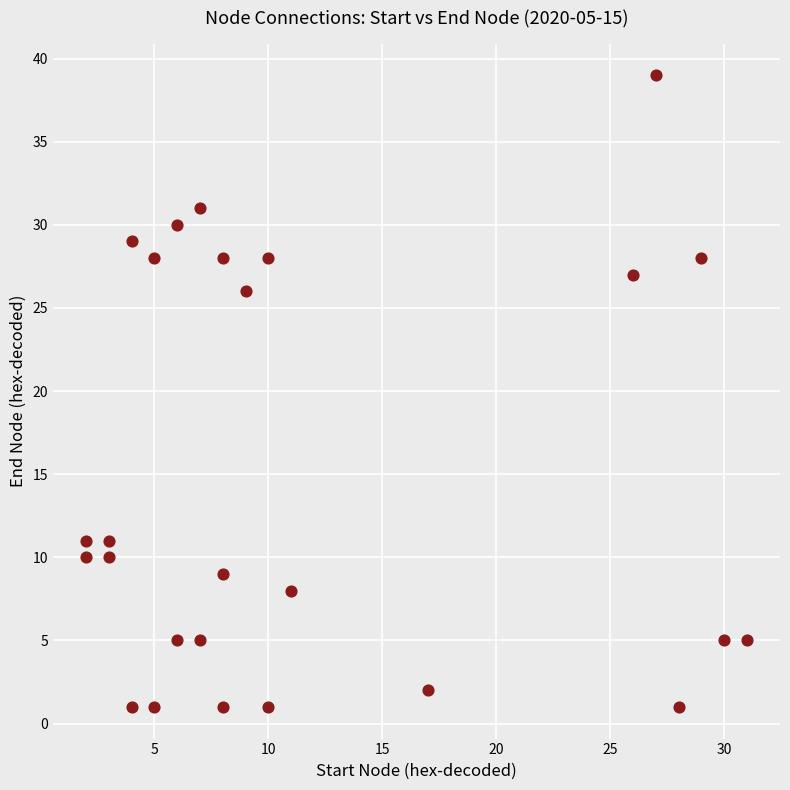

What is the range of Y values (max minus min)?

38